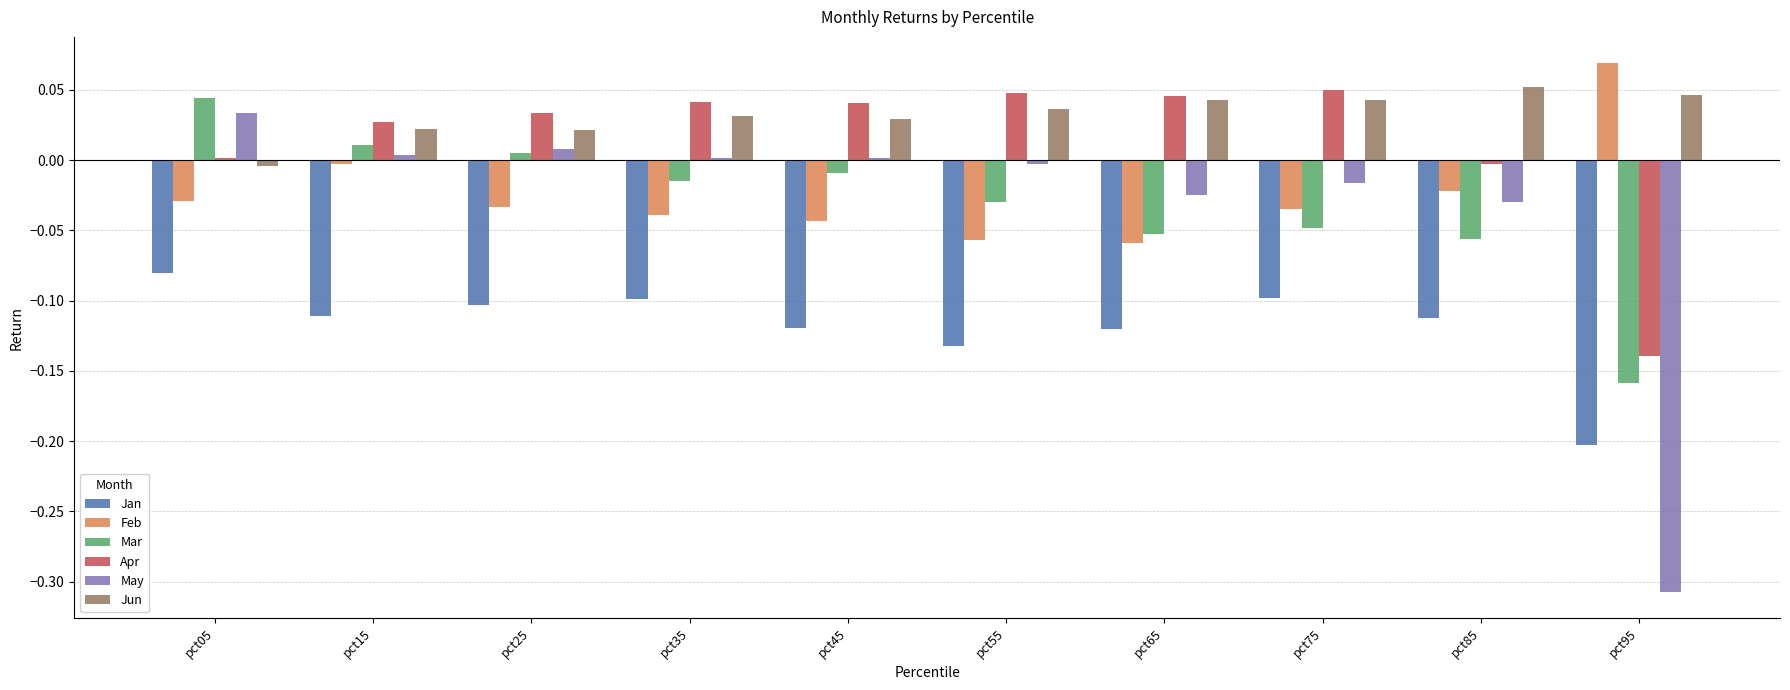

The value of Apr at pct55 is 0.0. True or false?

True